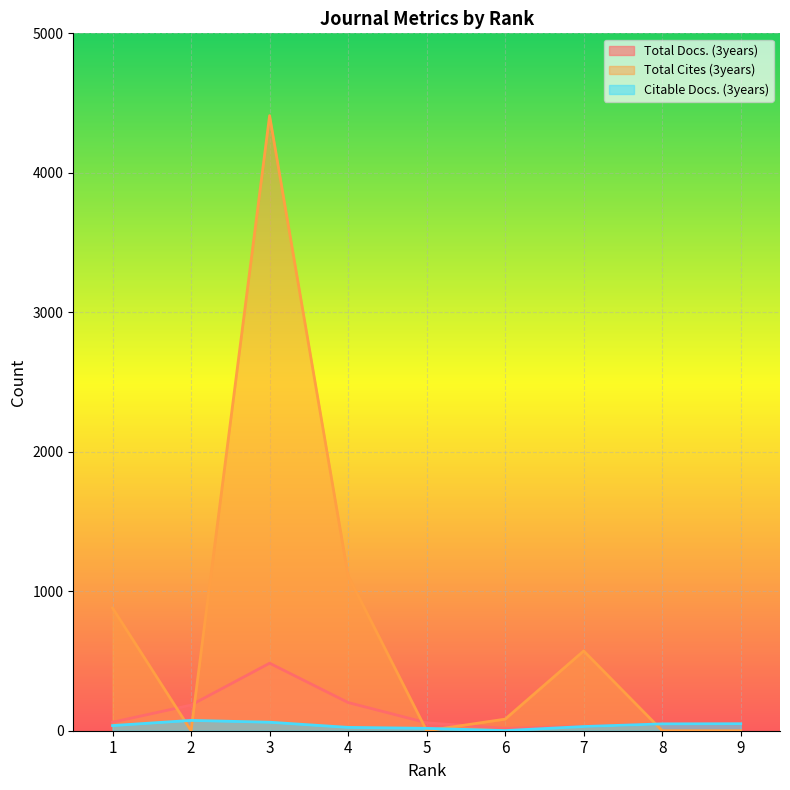

Which has a higher value, 1 or 5?

1